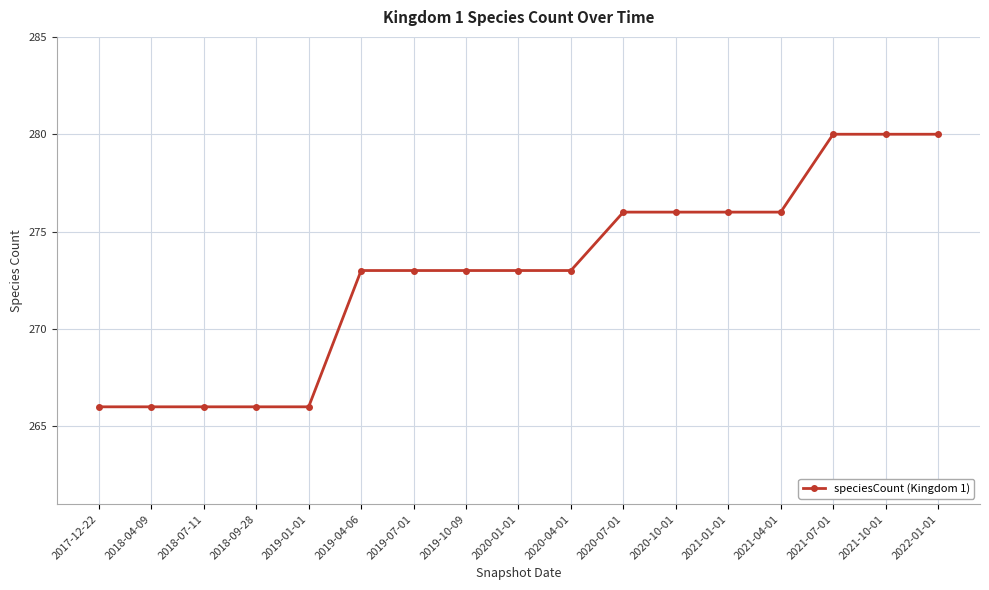

What is the sum of the values at 2020-01-01 and 2019-07-01?

546